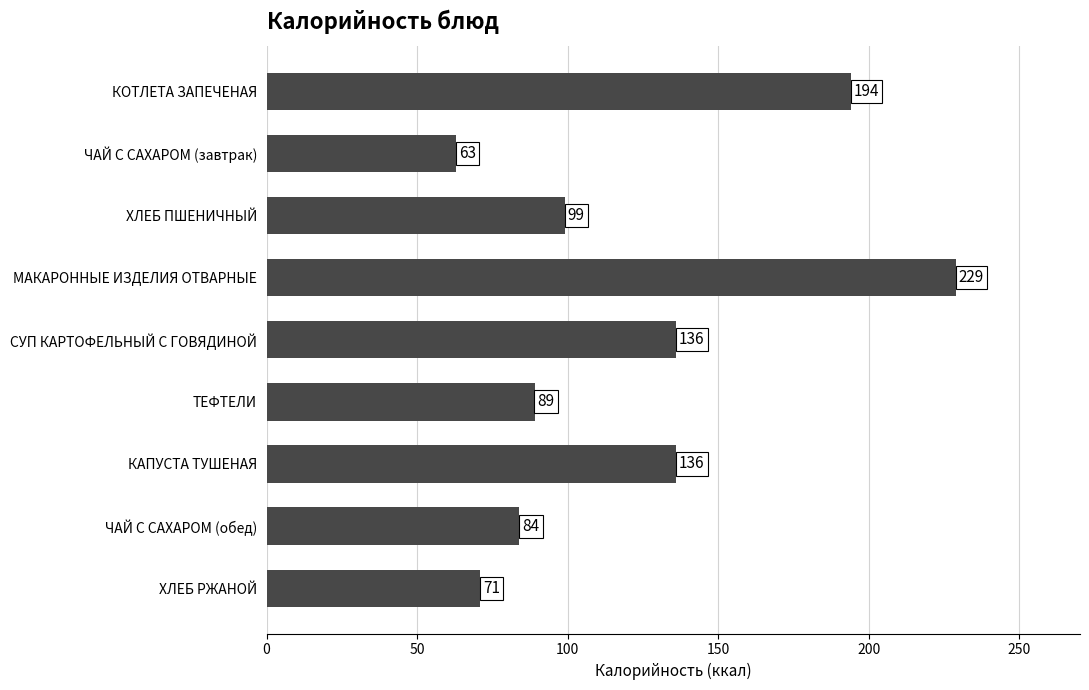

Between ЧАЙ С САХАРОМ (обед) and СУП КАРТОФЕЛЬНЫЙ С ГОВЯДИНОЙ, which is larger?

СУП КАРТОФЕЛЬНЫЙ С ГОВЯДИНОЙ